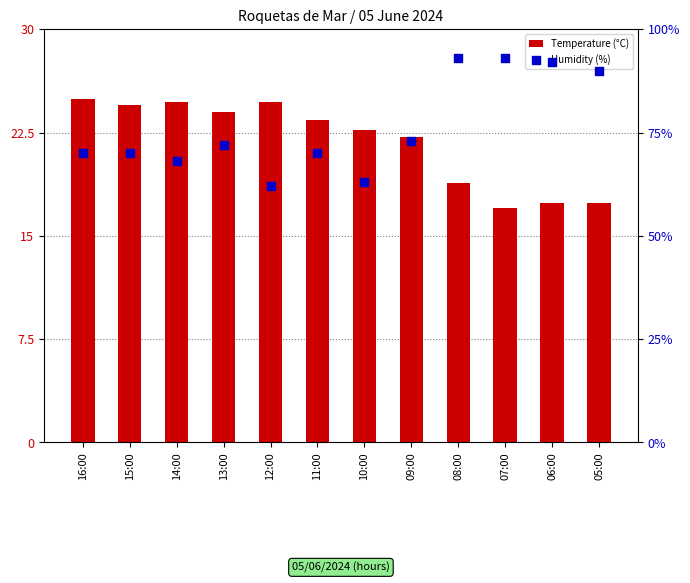

Is the value of Humidity (%) at 05:00 greater than the value of Temperature (°C) at 05:00?

Yes